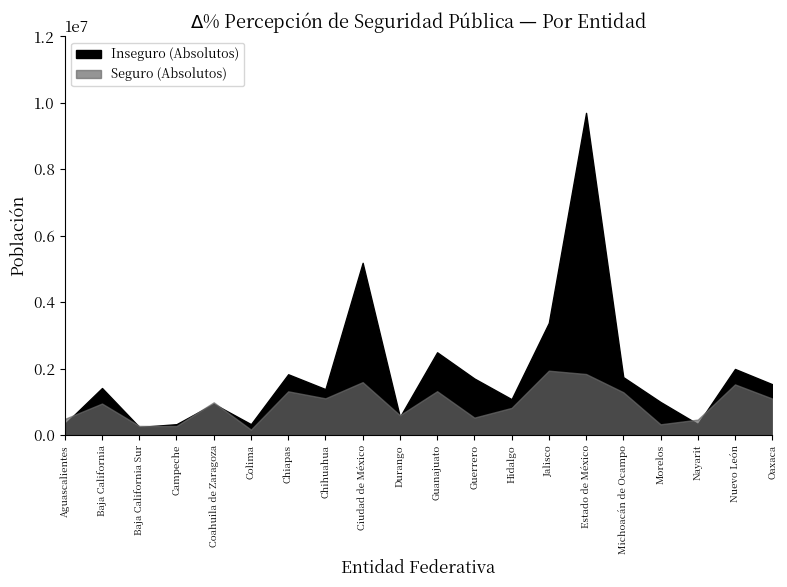

Does the chart have visible grid lines?

No